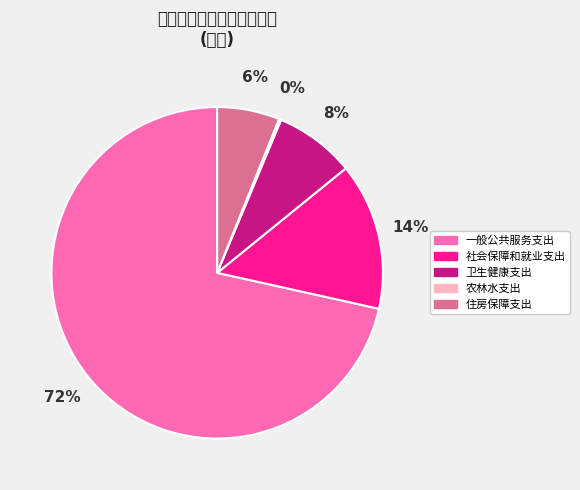

To the nearest percent, what is the combined percentage of 卫生健康支出 and 住房保障支出?

14%